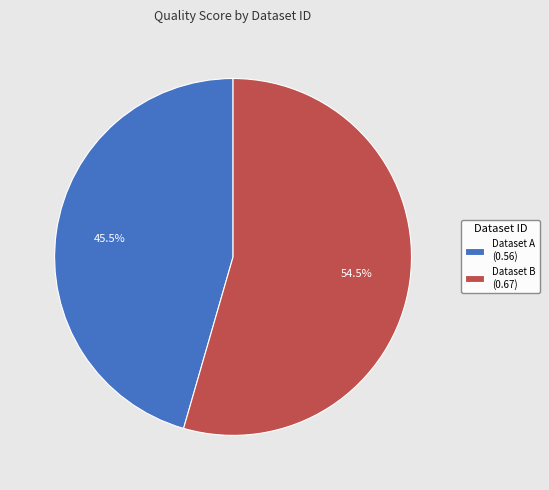

Which has a higher value, Dataset A (0.56) or Dataset B (0.67)?

Dataset B (0.67)